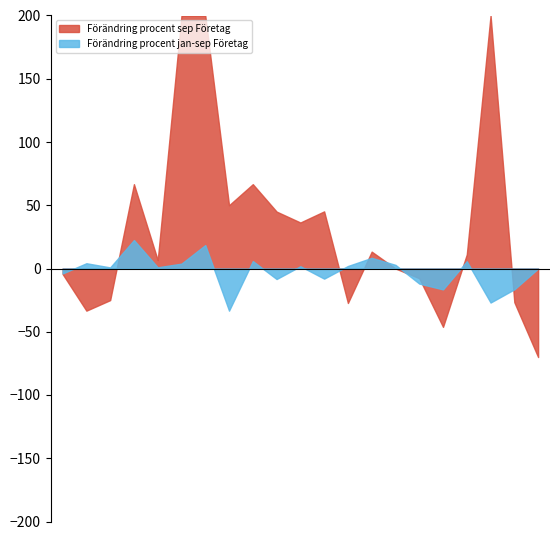

List the series in order of their overall mean, lowest first.

Förändring procent jan-sep Företag, Förändring procent sep Företag